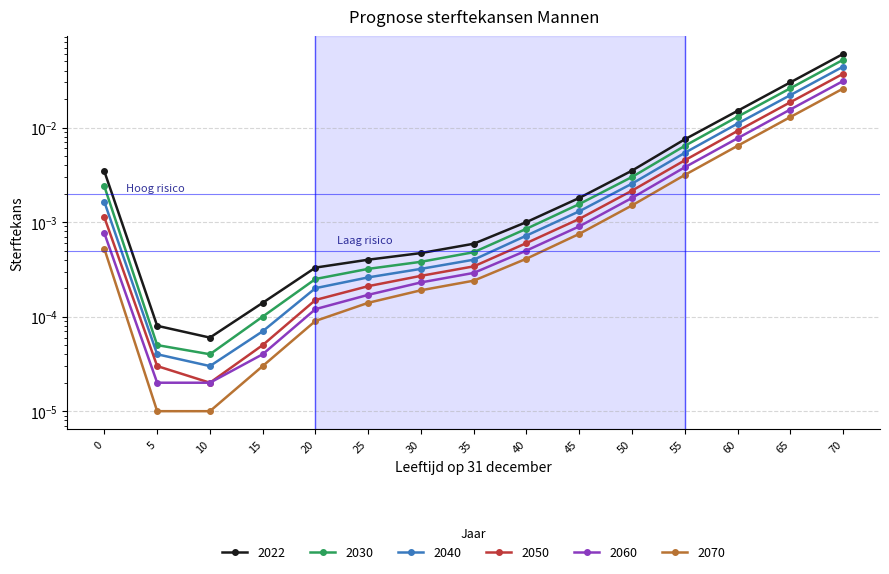

Reading left to right, extract all data points from this chart.

2022: 0.0	0.0	0.0	0.0	0.0	0.0	0.0	0.0	0.0	0.0	0.0	0.0	0.0	0.0	0.1
2030: 0.0	0.0	0.0	0.0	0.0	0.0	0.0	0.0	0.0	0.0	0.0	0.0	0.0	0.0	0.1
2040: 0.0	0.0	0.0	0.0	0.0	0.0	0.0	0.0	0.0	0.0	0.0	0.0	0.0	0.0	0.0
2050: 0.0	0.0	0.0	0.0	0.0	0.0	0.0	0.0	0.0	0.0	0.0	0.0	0.0	0.0	0.0
2060: 0.0	0.0	0.0	0.0	0.0	0.0	0.0	0.0	0.0	0.0	0.0	0.0	0.0	0.0	0.0
2070: 0.0	0.0	0.0	0.0	0.0	0.0	0.0	0.0	0.0	0.0	0.0	0.0	0.0	0.0	0.0